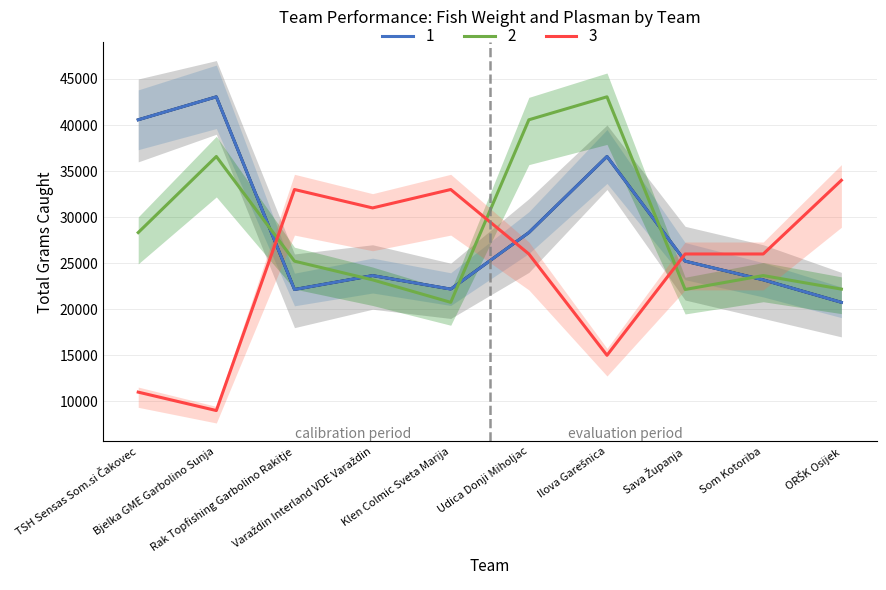

What is the minimum value for Sector Plasman Sum?

9000